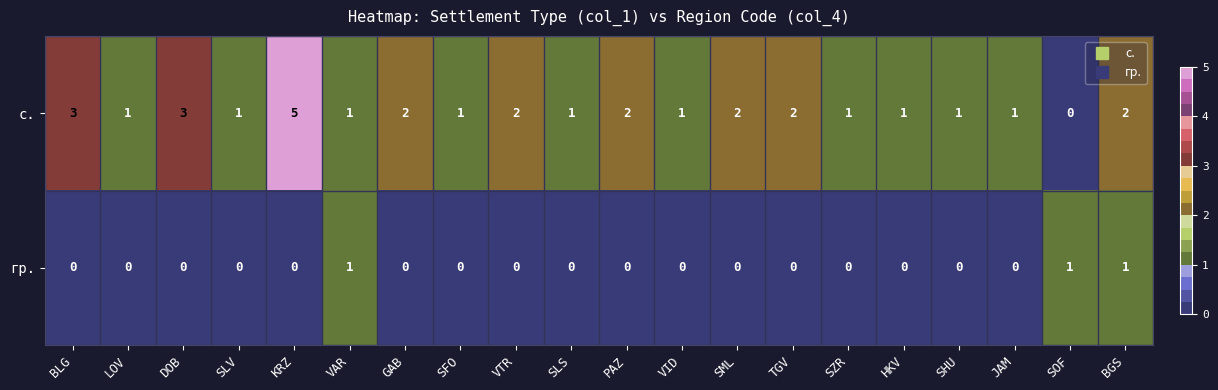

Which series has the largest total across all categories?

с.